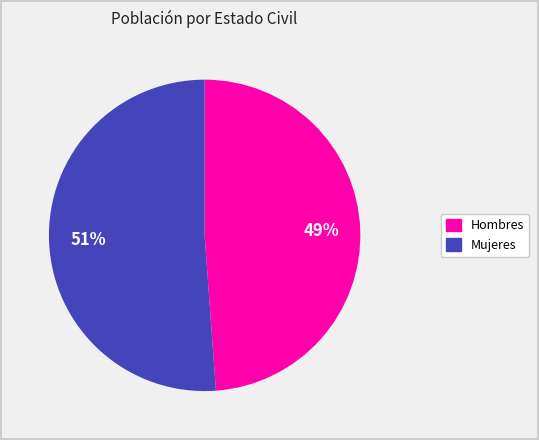

Is there any slice that represents more than half of the pie?

Yes